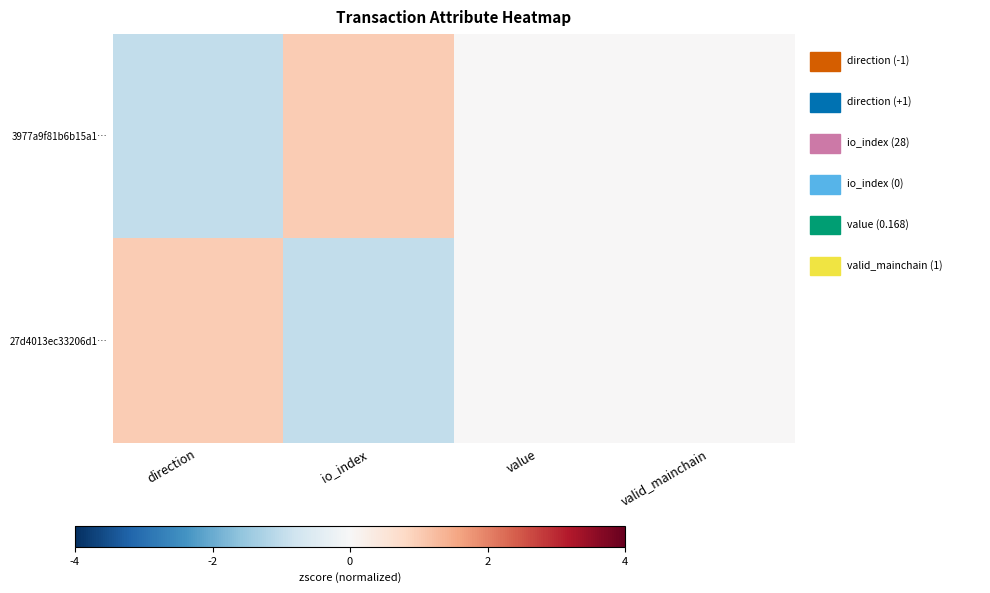

At which category is the sum across all series the highest?

direction